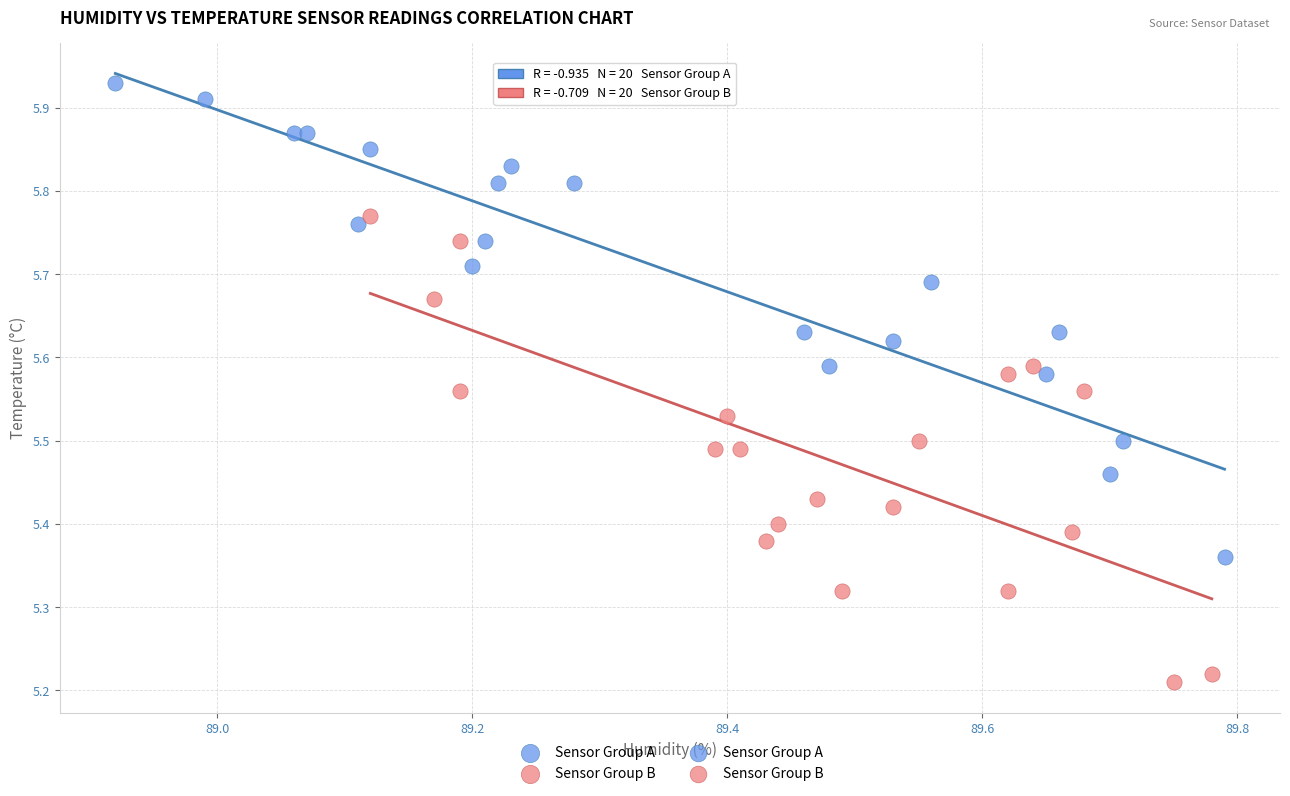

Which series has the largest Y range (max minus min)?

Sensor Group A